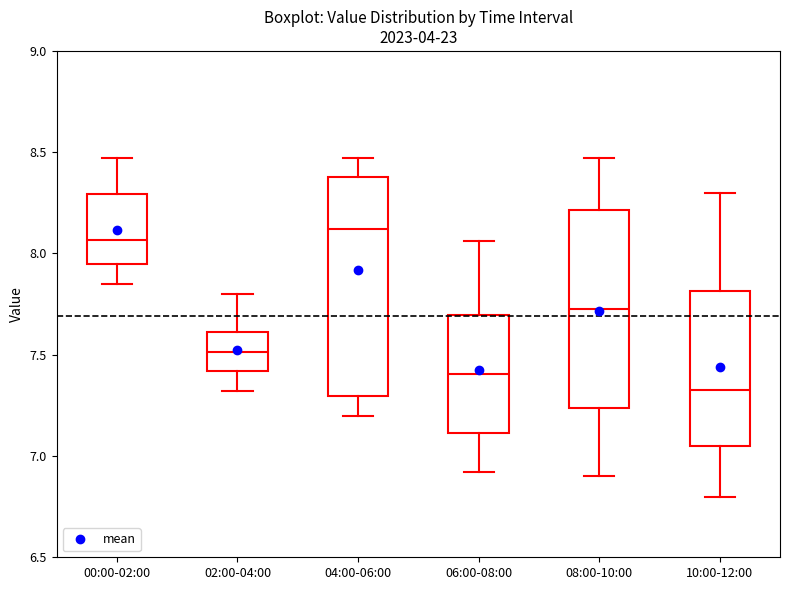

Reading left to right, transcribe this box plot: for each box, give where its median line is, the range the box spans, and where its two whiskers end, as read against the y-axis. The values are not printed on the chart, so give them approximately, as read against the axis.

00:00-02:00: median 8.05, box 7.95 to 8.30, whiskers 7.85 to 8.45
02:00-04:00: median 7.50, box 7.40 to 7.60, whiskers 7.30 to 7.80
04:00-06:00: median 8.10, box 7.30 to 8.40, whiskers 7.20 to 8.45
06:00-08:00: median 7.40, box 7.10 to 7.70, whiskers 6.90 to 8.05
08:00-10:00: median 7.75, box 7.25 to 8.20, whiskers 6.90 to 8.45
10:00-12:00: median 7.35, box 7.05 to 7.80, whiskers 6.80 to 8.30